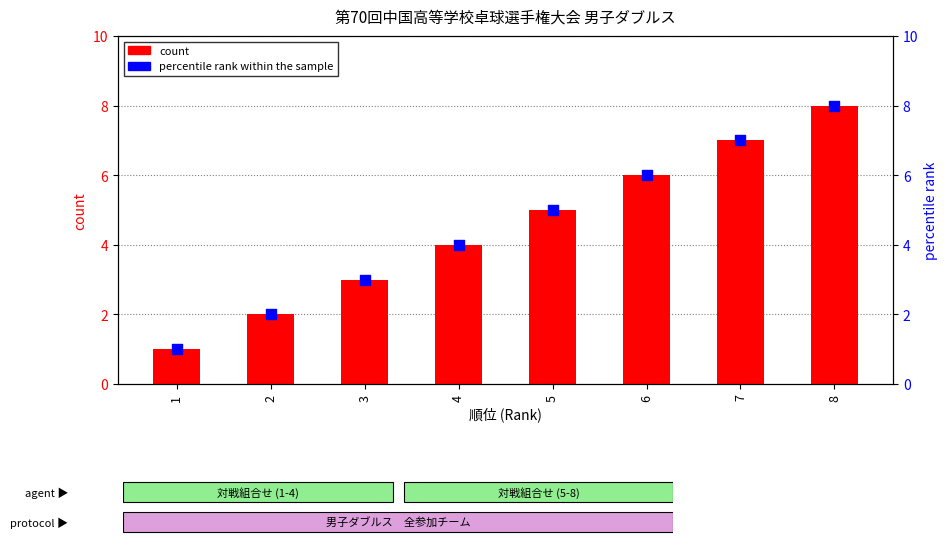

What are all the series names shown in the legend?

count, percentile rank within the sample